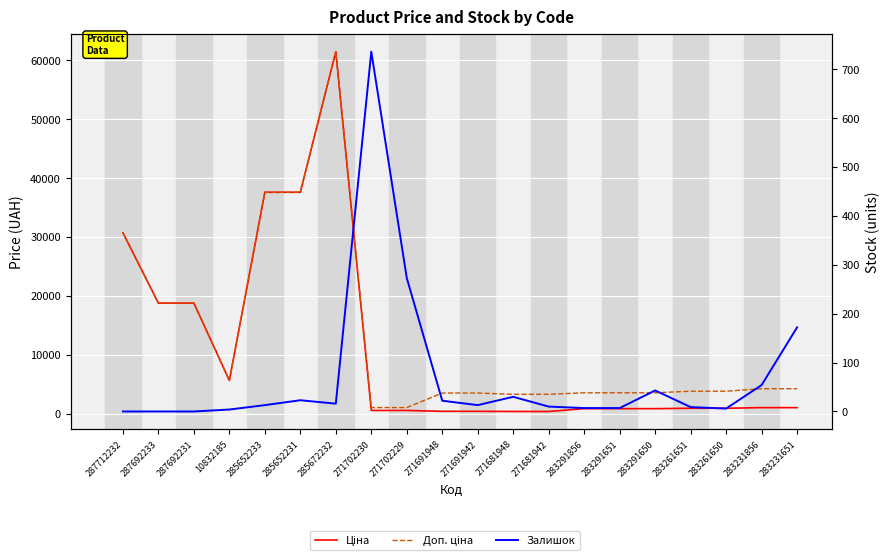

Reading left to right, what are all the values shown in this chart?

Ціна: 30717.1	18796.8	18796.8	5673.8	37593.6	37593.6	61434.3	589.9	589.9	443.1	443.1	416.6	416.6	895.9	895.9	895.9	963.5	963.5	1069.8	1069.8
Доп. ціна: 30717.1	18796.8	18796.8	5673.8	37593.6	37593.6	61434.3	1081.7	1081.7	3545.0	3545.0	3332.5	3332.5	3583.6	3583.6	3583.6	3854.0	3854.0	4279.1	4279.1
Залишок: 0.0	0.0	0.0	4.0	13.0	23.0	16.0	736.0	273.0	22.0	13.0	30.0	10.0	7.0	7.0	43.0	9.0	6.0	54.0	172.0